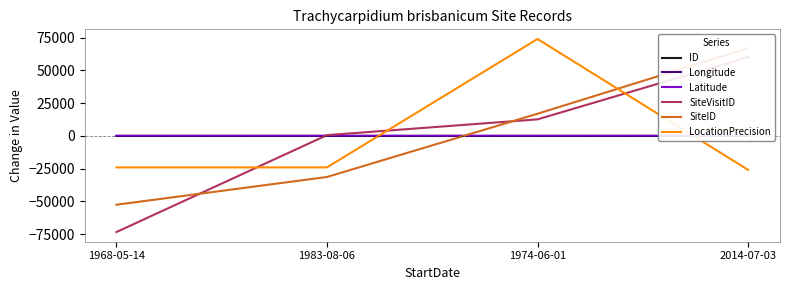

What is the label of the 2nd point from the right?

1974-06-01